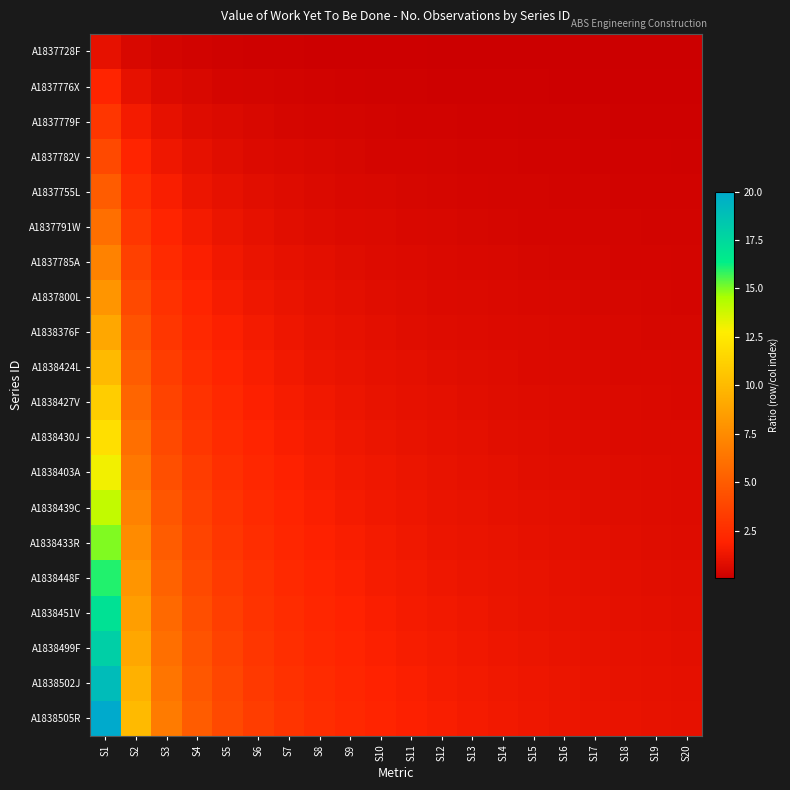

Reading right to left, what are all the values shown in this chart?

A1837728F: S20=0.1	S19=0.1	S18=0.1	S17=0.1	S16=0.1	S15=0.1	S14=0.1	S13=0.1	S12=0.1	S11=0.1	S10=0.1	S9=0.1	S8=0.1	S7=0.1	S6=0.2	S5=0.2	S4=0.2	S3=0.3	S2=0.5	S1=1.0
A1837776X: S20=0.1	S19=0.1	S18=0.1	S17=0.1	S16=0.1	S15=0.1	S14=0.1	S13=0.2	S12=0.2	S11=0.2	S10=0.2	S9=0.2	S8=0.2	S7=0.3	S6=0.3	S5=0.4	S4=0.5	S3=0.7	S2=1.0	S1=2.0
A1837779F: S20=0.1	S19=0.2	S18=0.2	S17=0.2	S16=0.2	S15=0.2	S14=0.2	S13=0.2	S12=0.2	S11=0.3	S10=0.3	S9=0.3	S8=0.4	S7=0.4	S6=0.5	S5=0.6	S4=0.8	S3=1.0	S2=1.5	S1=3.0
A1837782V: S20=0.2	S19=0.2	S18=0.2	S17=0.2	S16=0.2	S15=0.3	S14=0.3	S13=0.3	S12=0.3	S11=0.4	S10=0.4	S9=0.4	S8=0.5	S7=0.6	S6=0.7	S5=0.8	S4=1.0	S3=1.3	S2=2.0	S1=4.0
A1837755L: S20=0.2	S19=0.3	S18=0.3	S17=0.3	S16=0.3	S15=0.3	S14=0.4	S13=0.4	S12=0.4	S11=0.5	S10=0.5	S9=0.6	S8=0.6	S7=0.7	S6=0.8	S5=1.0	S4=1.2	S3=1.7	S2=2.5	S1=5.0
A1837791W: S20=0.3	S19=0.3	S18=0.3	S17=0.4	S16=0.4	S15=0.4	S14=0.4	S13=0.5	S12=0.5	S11=0.5	S10=0.6	S9=0.7	S8=0.8	S7=0.9	S6=1.0	S5=1.2	S4=1.5	S3=2.0	S2=3.0	S1=6.0
A1837785A: S20=0.3	S19=0.4	S18=0.4	S17=0.4	S16=0.4	S15=0.5	S14=0.5	S13=0.5	S12=0.6	S11=0.6	S10=0.7	S9=0.8	S8=0.9	S7=1.0	S6=1.2	S5=1.4	S4=1.8	S3=2.3	S2=3.5	S1=7.0
A1837800L: S20=0.4	S19=0.4	S18=0.4	S17=0.5	S16=0.5	S15=0.5	S14=0.6	S13=0.6	S12=0.7	S11=0.7	S10=0.8	S9=0.9	S8=1.0	S7=1.1	S6=1.3	S5=1.6	S4=2.0	S3=2.7	S2=4.0	S1=8.0
A1838376F: S20=0.5	S19=0.5	S18=0.5	S17=0.5	S16=0.6	S15=0.6	S14=0.6	S13=0.7	S12=0.8	S11=0.8	S10=0.9	S9=1.0	S8=1.1	S7=1.3	S6=1.5	S5=1.8	S4=2.2	S3=3.0	S2=4.5	S1=9.0
A1838424L: S20=0.5	S19=0.5	S18=0.6	S17=0.6	S16=0.6	S15=0.7	S14=0.7	S13=0.8	S12=0.8	S11=0.9	S10=1.0	S9=1.1	S8=1.2	S7=1.4	S6=1.7	S5=2.0	S4=2.5	S3=3.3	S2=5.0	S1=10.0
A1838427V: S20=0.6	S19=0.6	S18=0.6	S17=0.6	S16=0.7	S15=0.7	S14=0.8	S13=0.8	S12=0.9	S11=1.0	S10=1.1	S9=1.2	S8=1.4	S7=1.6	S6=1.8	S5=2.2	S4=2.8	S3=3.7	S2=5.5	S1=11.0
A1838430J: S20=0.6	S19=0.6	S18=0.7	S17=0.7	S16=0.8	S15=0.8	S14=0.9	S13=0.9	S12=1.0	S11=1.1	S10=1.2	S9=1.3	S8=1.5	S7=1.7	S6=2.0	S5=2.4	S4=3.0	S3=4.0	S2=6.0	S1=12.0
A1838403A: S20=0.7	S19=0.7	S18=0.7	S17=0.8	S16=0.8	S15=0.9	S14=0.9	S13=1.0	S12=1.1	S11=1.2	S10=1.3	S9=1.4	S8=1.6	S7=1.9	S6=2.2	S5=2.6	S4=3.2	S3=4.3	S2=6.5	S1=13.0
A1838439C: S20=0.7	S19=0.7	S18=0.8	S17=0.8	S16=0.9	S15=0.9	S14=1.0	S13=1.1	S12=1.2	S11=1.3	S10=1.4	S9=1.6	S8=1.8	S7=2.0	S6=2.3	S5=2.8	S4=3.5	S3=4.7	S2=7.0	S1=14.0
A1838433R: S20=0.8	S19=0.8	S18=0.8	S17=0.9	S16=0.9	S15=1.0	S14=1.1	S13=1.2	S12=1.2	S11=1.4	S10=1.5	S9=1.7	S8=1.9	S7=2.1	S6=2.5	S5=3.0	S4=3.8	S3=5.0	S2=7.5	S1=15.0
A1838448F: S20=0.8	S19=0.8	S18=0.9	S17=0.9	S16=1.0	S15=1.1	S14=1.1	S13=1.2	S12=1.3	S11=1.5	S10=1.6	S9=1.8	S8=2.0	S7=2.3	S6=2.7	S5=3.2	S4=4.0	S3=5.3	S2=8.0	S1=16.0
A1838451V: S20=0.8	S19=0.9	S18=0.9	S17=1.0	S16=1.1	S15=1.1	S14=1.2	S13=1.3	S12=1.4	S11=1.5	S10=1.7	S9=1.9	S8=2.1	S7=2.4	S6=2.8	S5=3.4	S4=4.2	S3=5.7	S2=8.5	S1=17.0
A1838499F: S20=0.9	S19=0.9	S18=1.0	S17=1.1	S16=1.1	S15=1.2	S14=1.3	S13=1.4	S12=1.5	S11=1.6	S10=1.8	S9=2.0	S8=2.2	S7=2.6	S6=3.0	S5=3.6	S4=4.5	S3=6.0	S2=9.0	S1=18.0
A1838502J: S20=0.9	S19=1.0	S18=1.1	S17=1.1	S16=1.2	S15=1.3	S14=1.4	S13=1.5	S12=1.6	S11=1.7	S10=1.9	S9=2.1	S8=2.4	S7=2.7	S6=3.2	S5=3.8	S4=4.8	S3=6.3	S2=9.5	S1=19.0
A1838505R: S20=1.0	S19=1.1	S18=1.1	S17=1.2	S16=1.2	S15=1.3	S14=1.4	S13=1.5	S12=1.7	S11=1.8	S10=2.0	S9=2.2	S8=2.5	S7=2.9	S6=3.3	S5=4.0	S4=5.0	S3=6.7	S2=10.0	S1=20.0